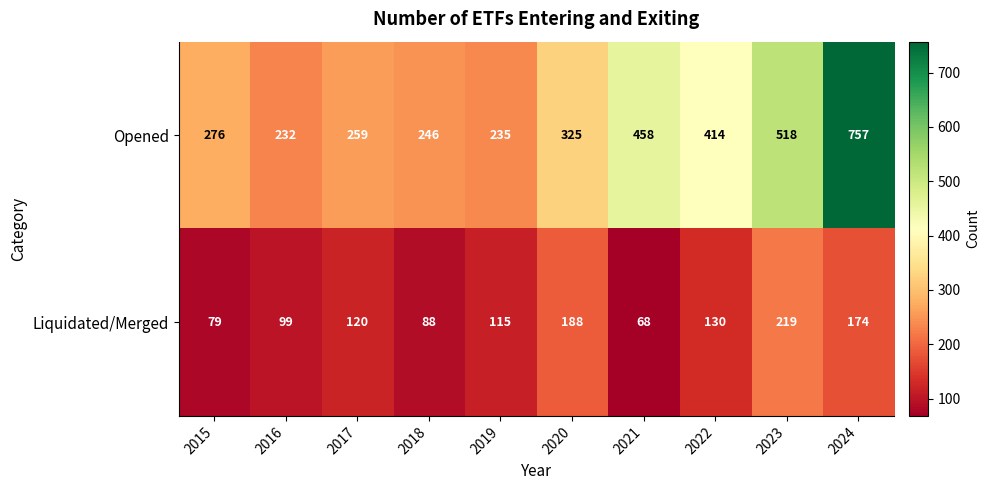

What is the maximum value for Liquidated/Merged?

219